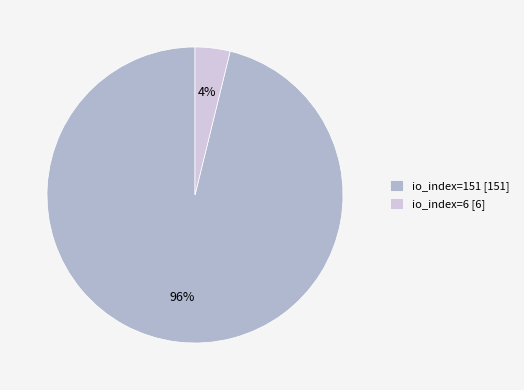

Is the sum of io_index=6 and io_index=151 greater than half?

Yes